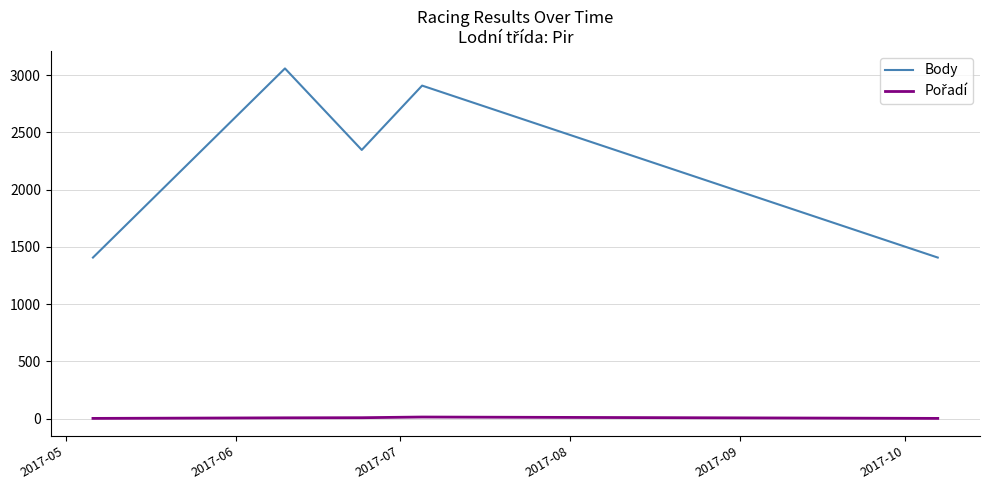

What is the difference between the second highest and minimum values in the Body series?

1502